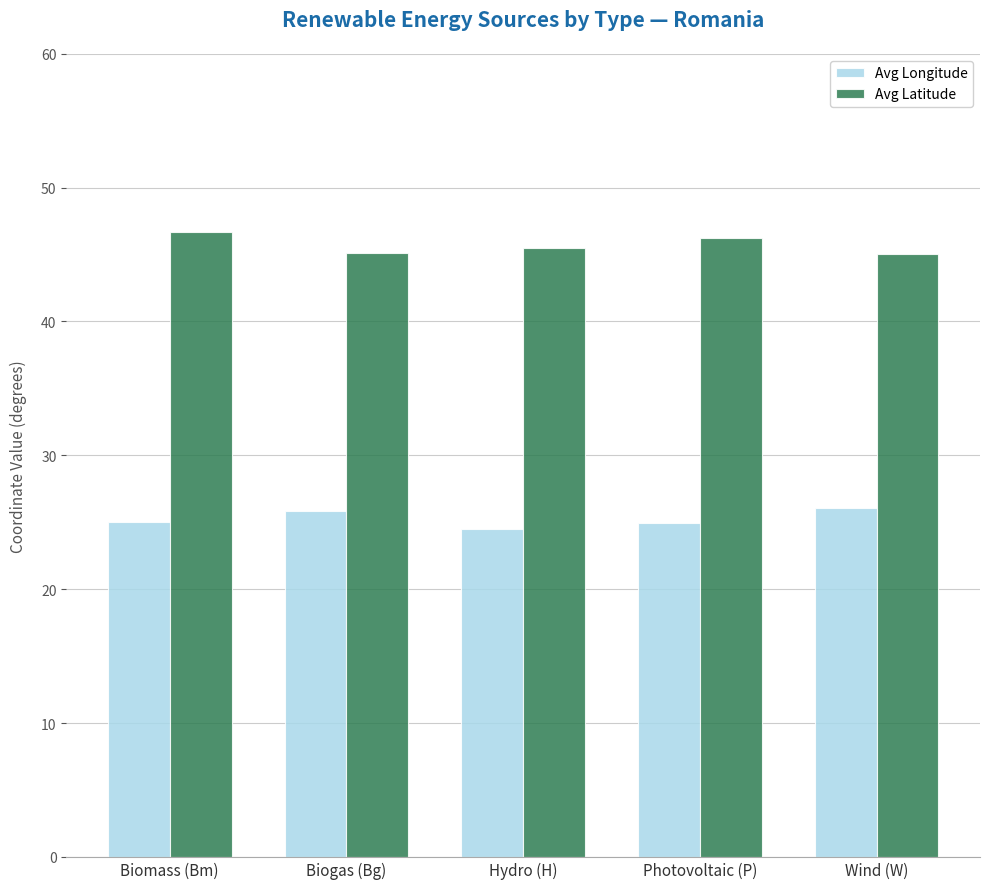

What is the value of the Avg Latitude bar at the 1st from the left?

46.7